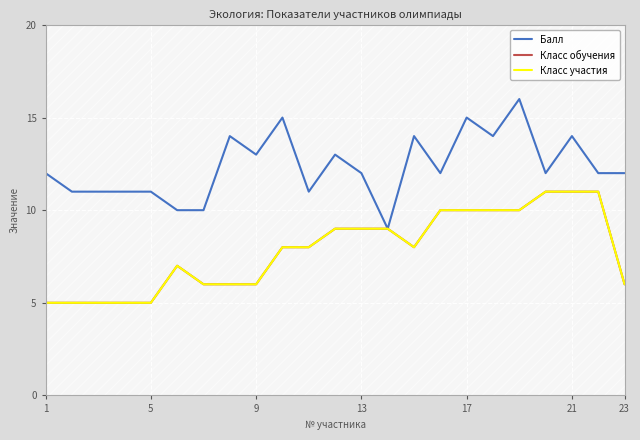

How many values in the Балл series are below 12?

8